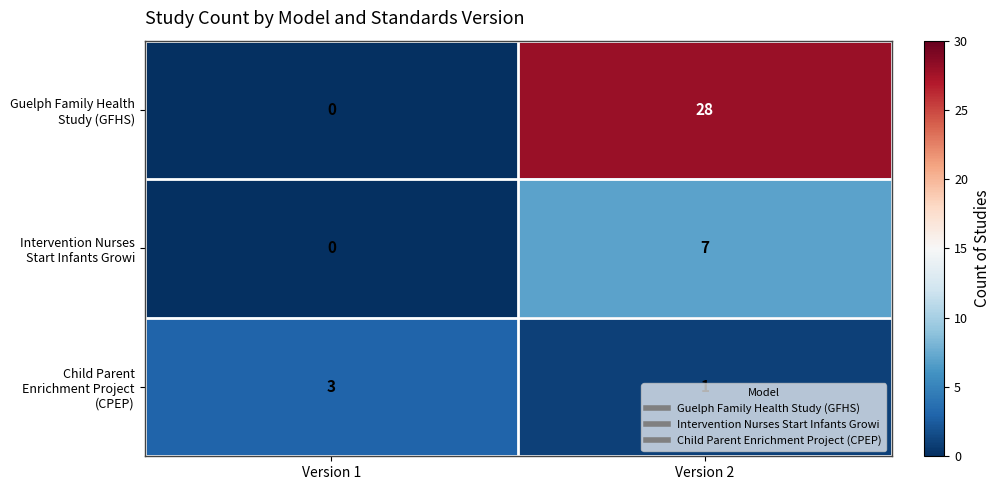

What is the difference between the highest and lowest values at Version 2?

27